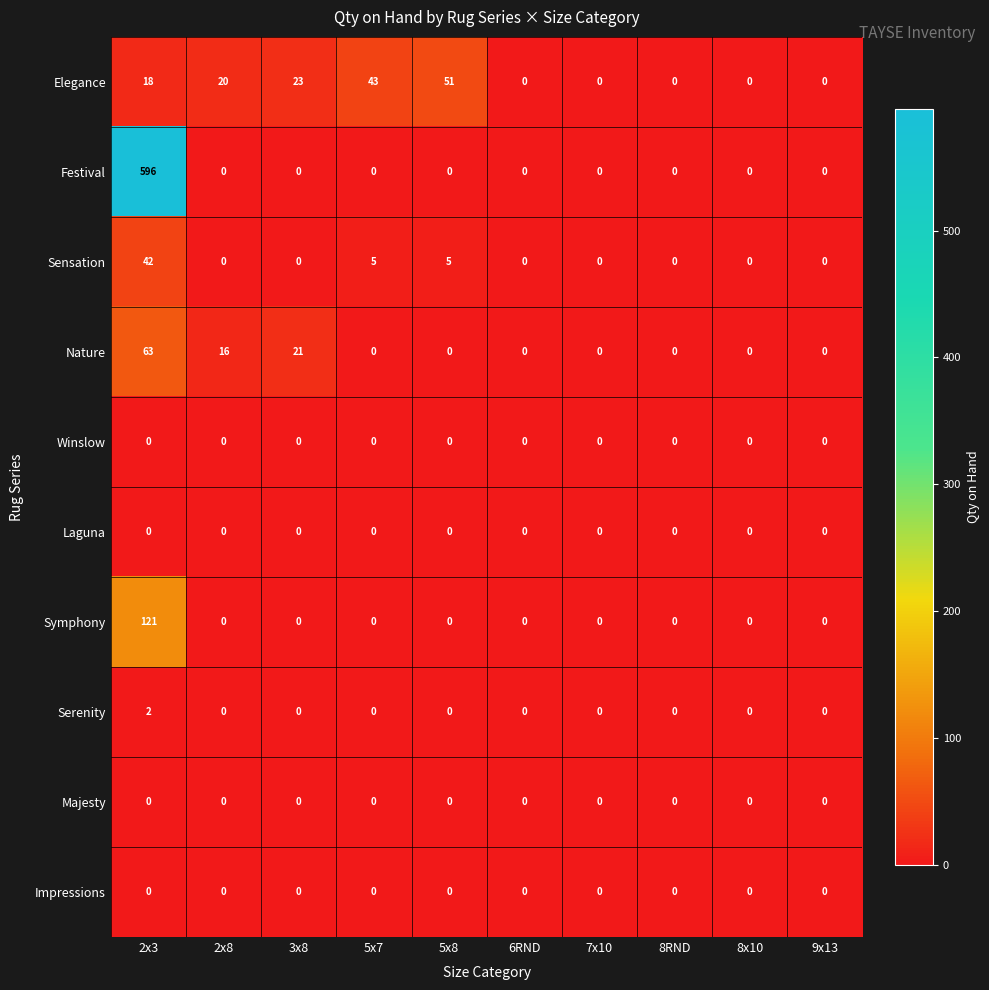

What is the total value across all series at 2x3?

842